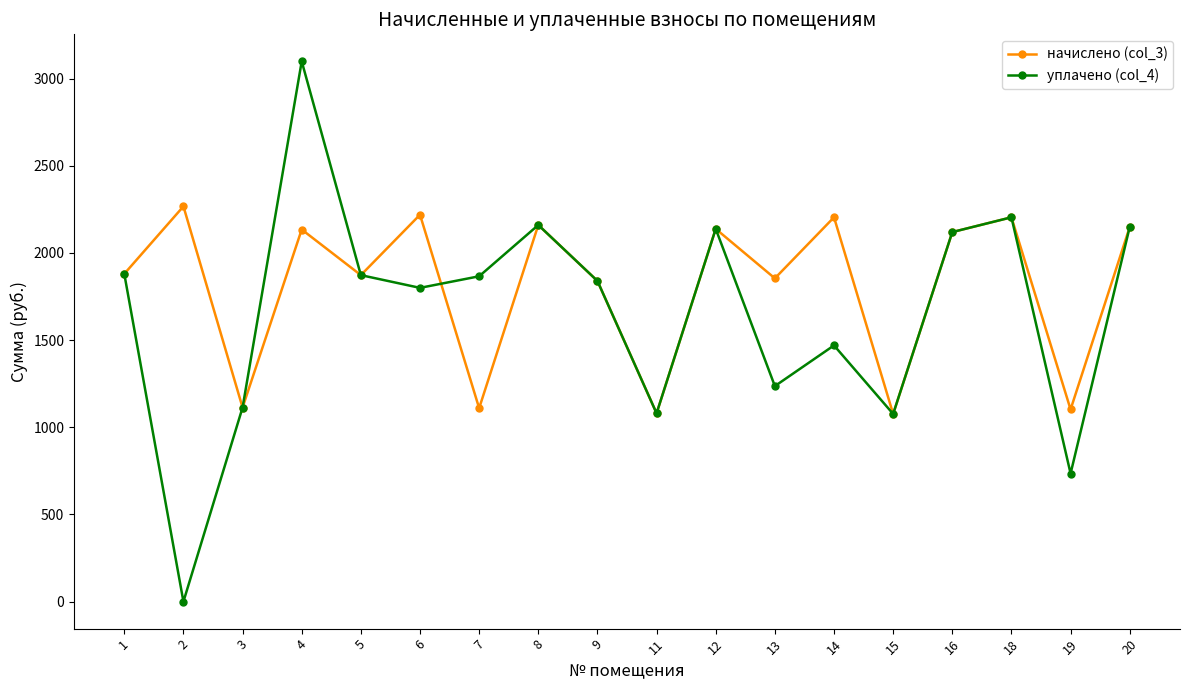

At how many categories does at least one series exceed 2857?

1